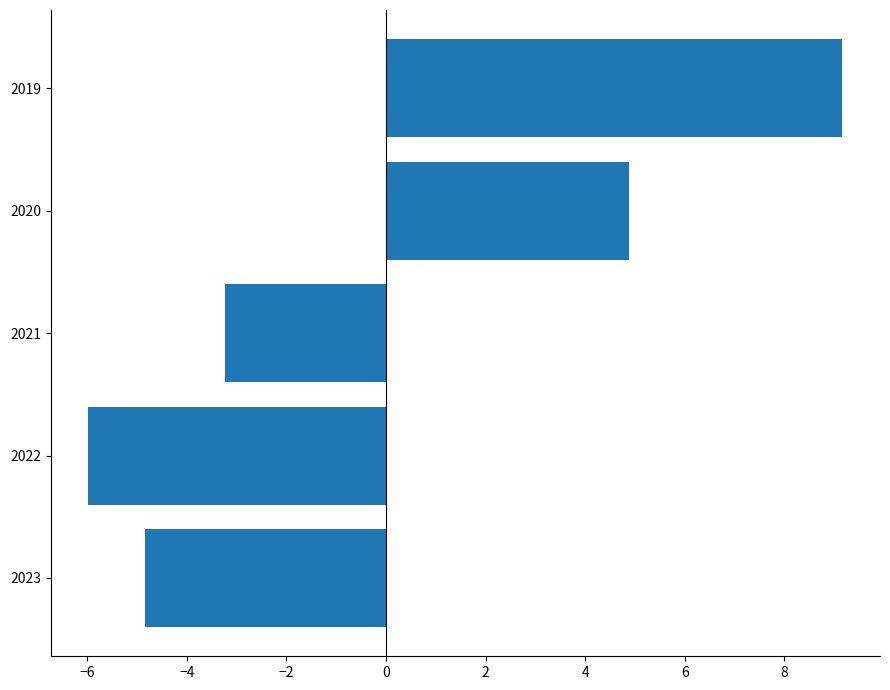

The chart shows a value of -6.5 at 2023. True or false?

False